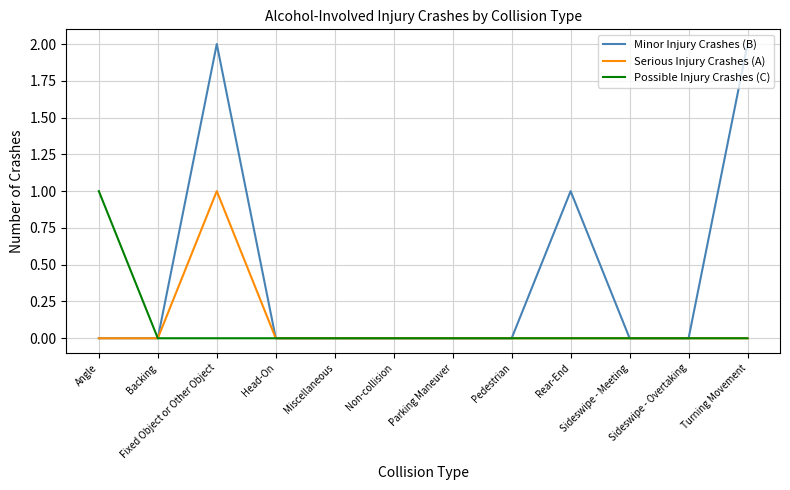

What is the highest value of the Minor Injury Crashes (B) series?

2